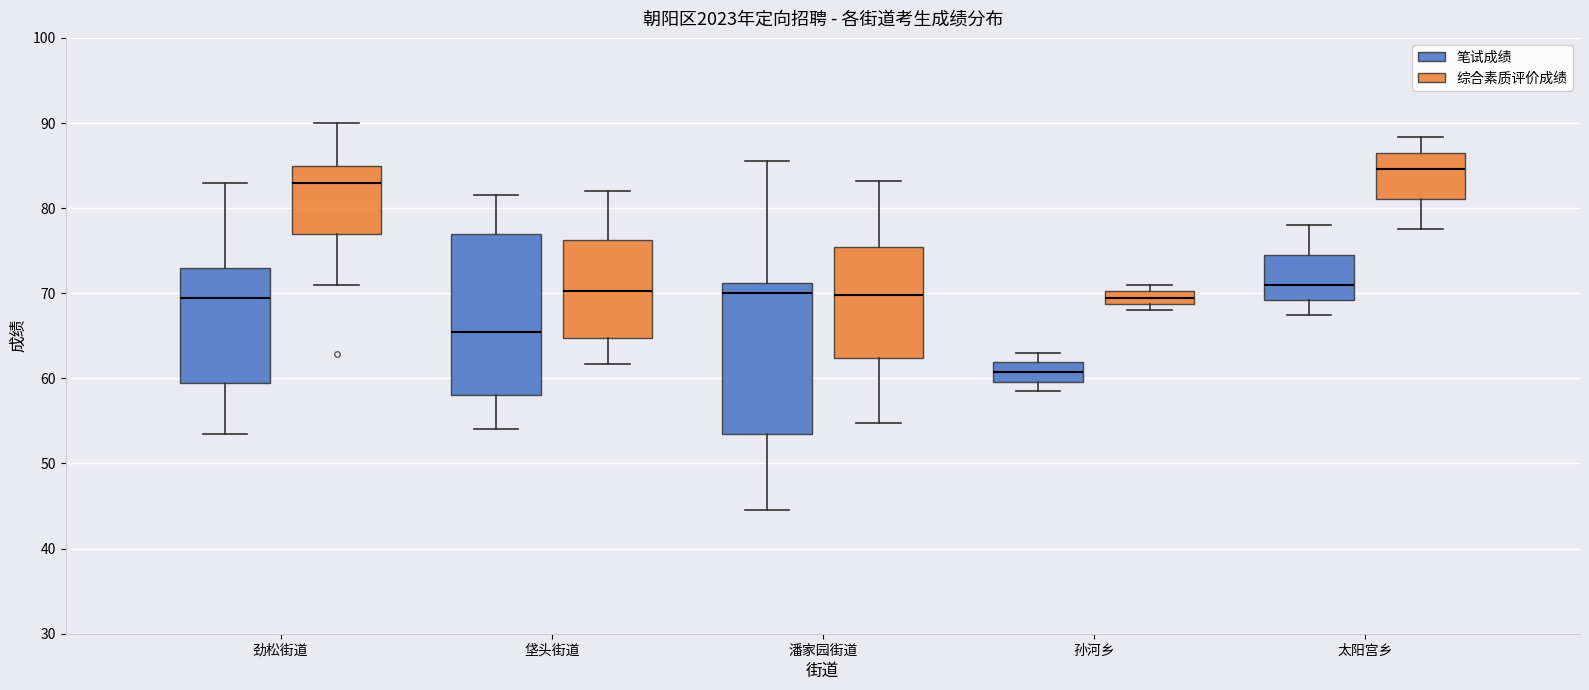

Which box has the lowest median line?

孙河乡 (笔试成绩)